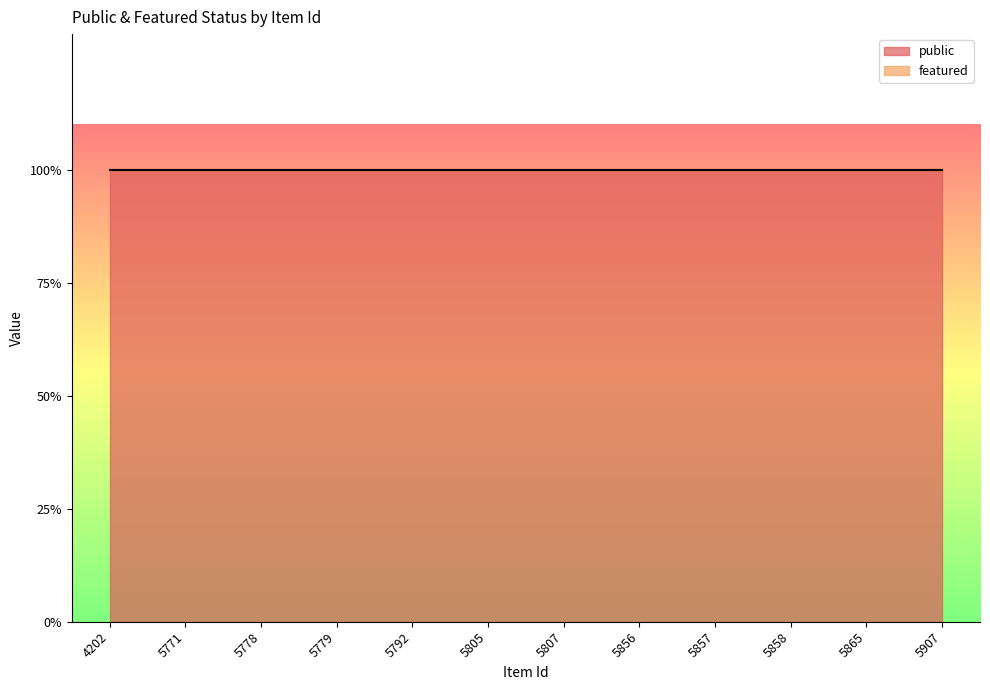

True or false: featured has more than 0 points higher than both neighbors.

False